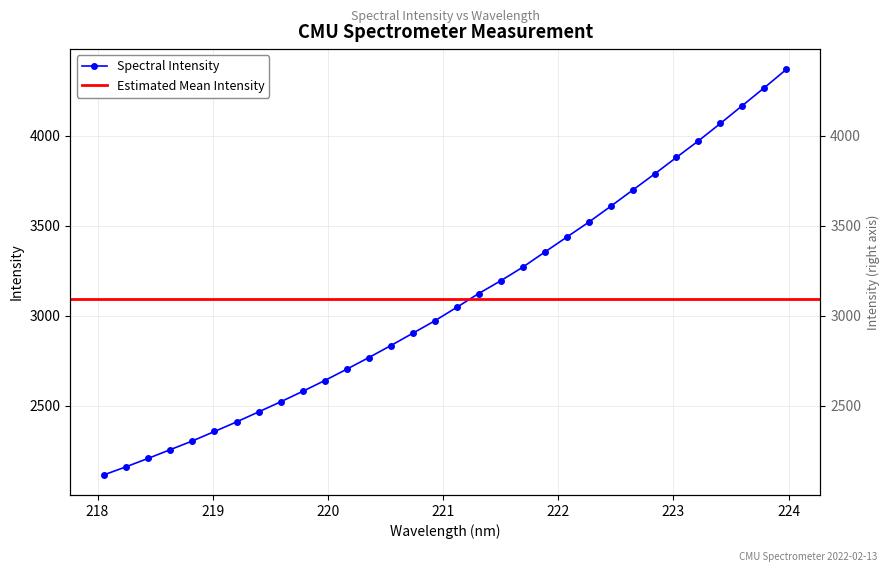

True or false: the data shows 2254.9 at 218.6332.

True